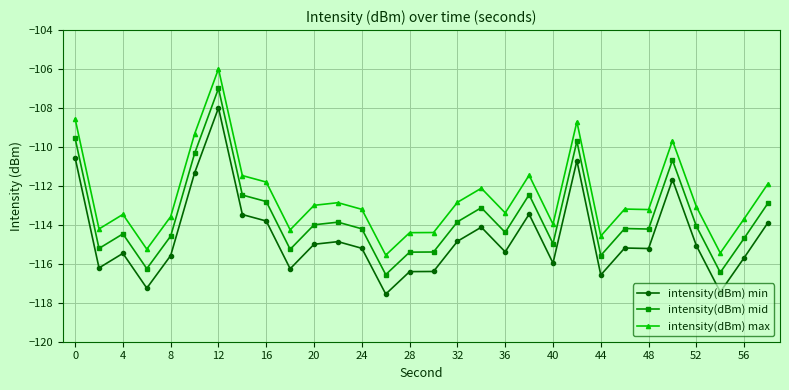

True or false: intensity(dBm) min and intensity(dBm) mid cross at least once.

False